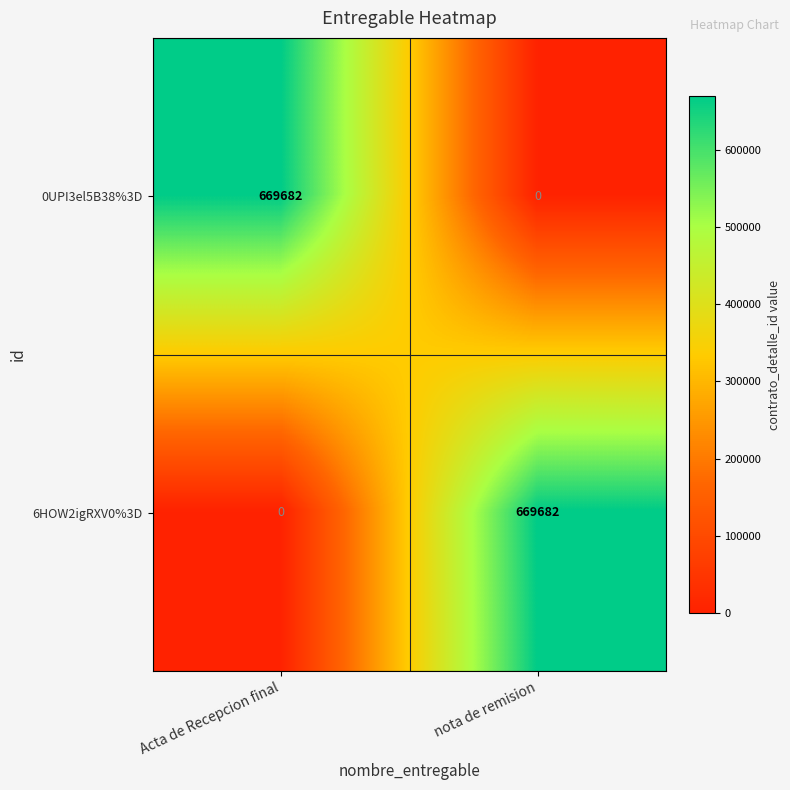

Is it true that 6HOW2igRXV0%3D equals -398186 at Acta de Recepcion final?

False